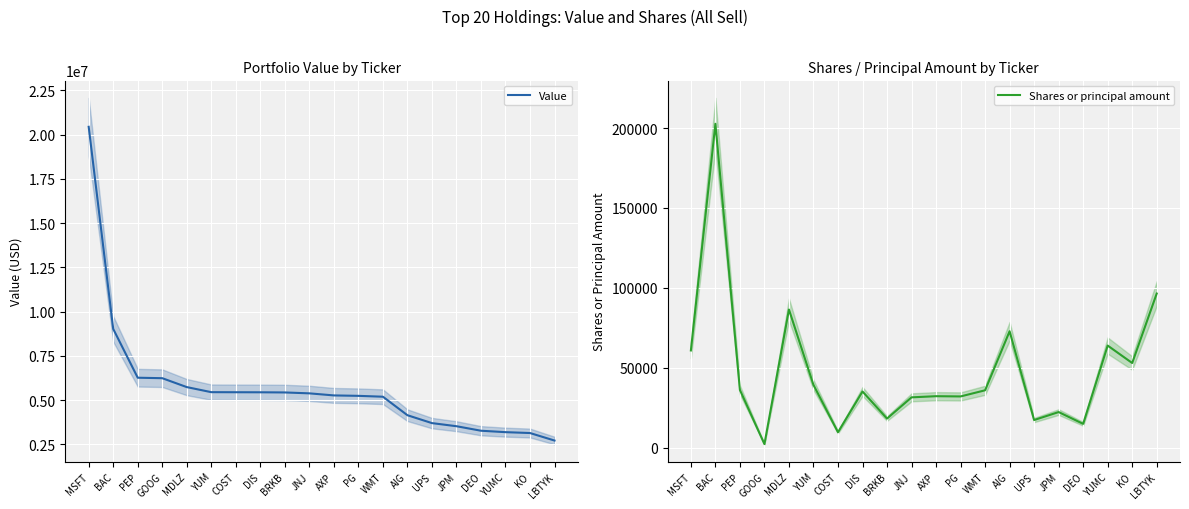

True or false: Shares or principal amount has a value of 35099 at DIS.

True